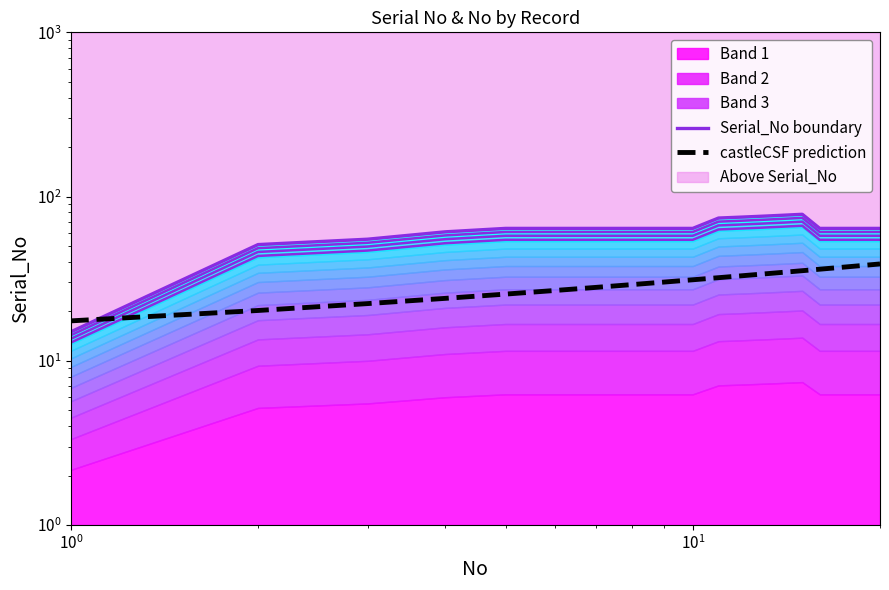

What is the value of the castleCSF prediction point at the 1st from the left?

17.5